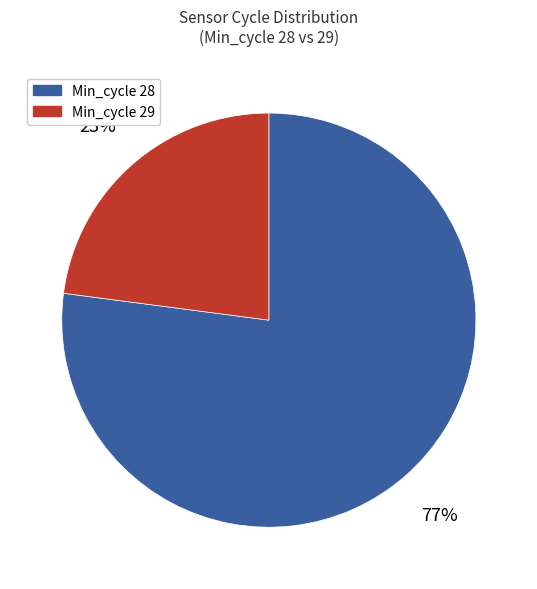

Is the sum of Min_cycle 29 and Min_cycle 28 greater than half?

Yes